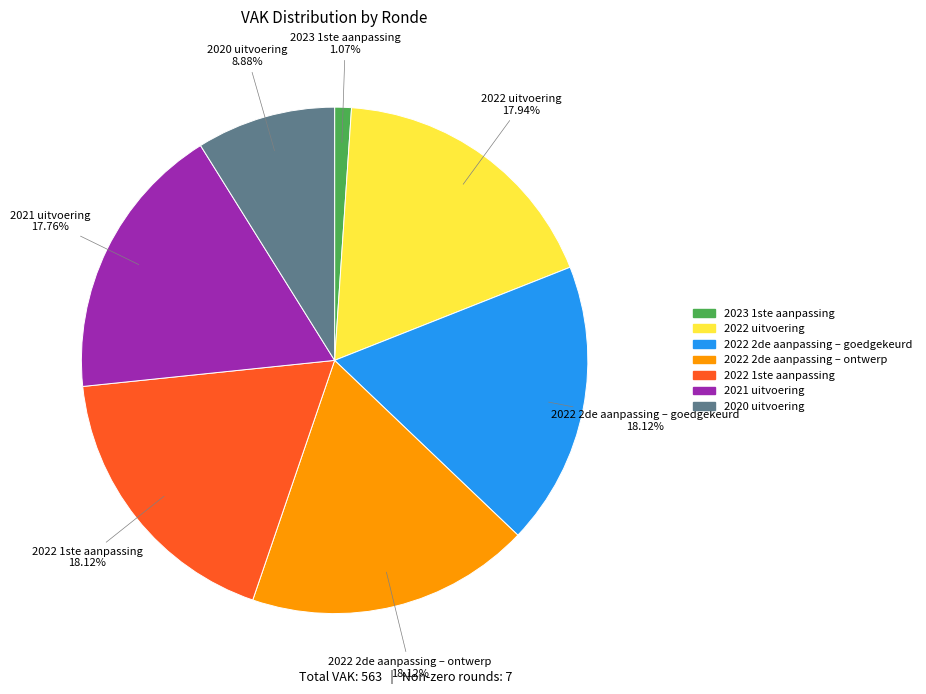

True or false: 2022 1ste aanpassing accounts for 28% of the total.

False